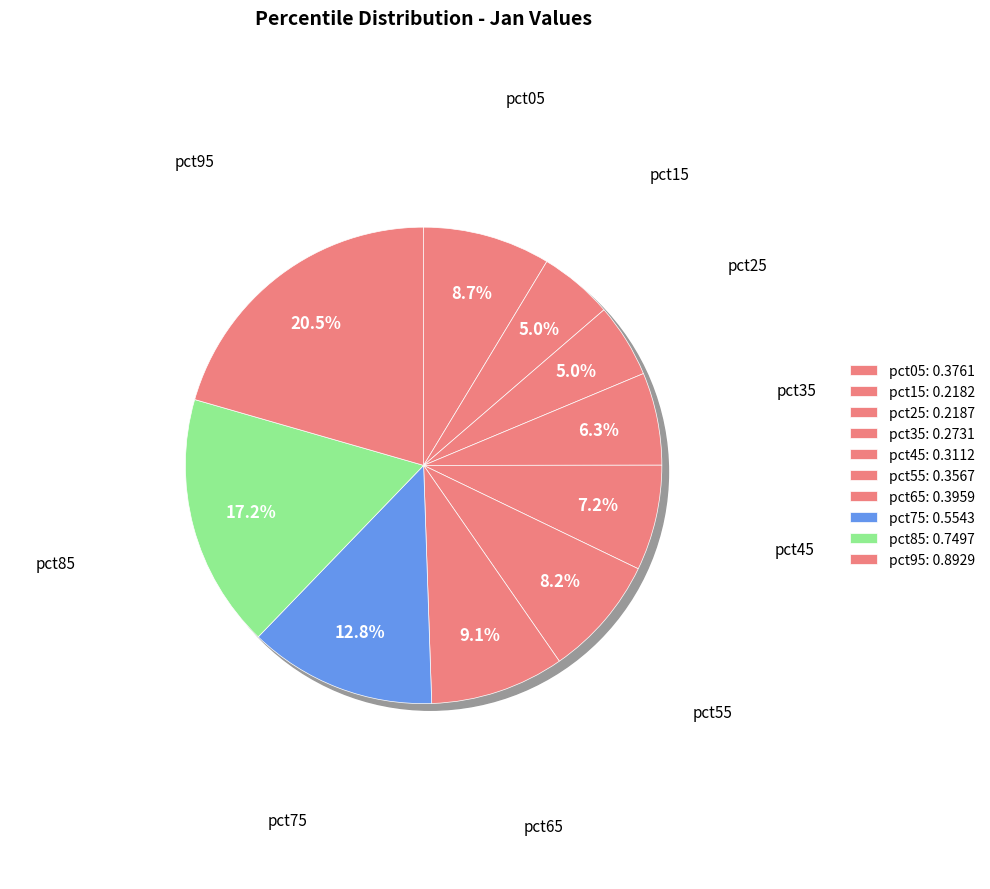

Rank the categories by value from highest to lowest.

pct95, pct85, pct75, pct65, pct05, pct55, pct45, pct35, pct25, pct15